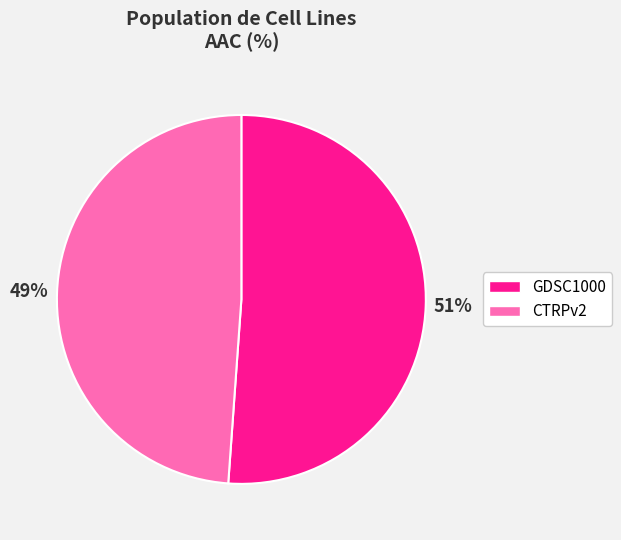

Do GDSC1000 and CTRPv2 together represent more than half of the pie?

Yes